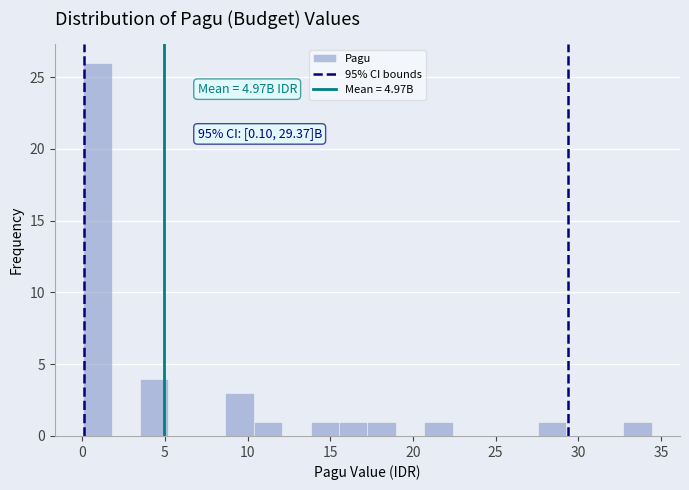

Around what value on the x-axis is the tallest bar? Give the approximate position of its centre, as read against the axis.

1.0